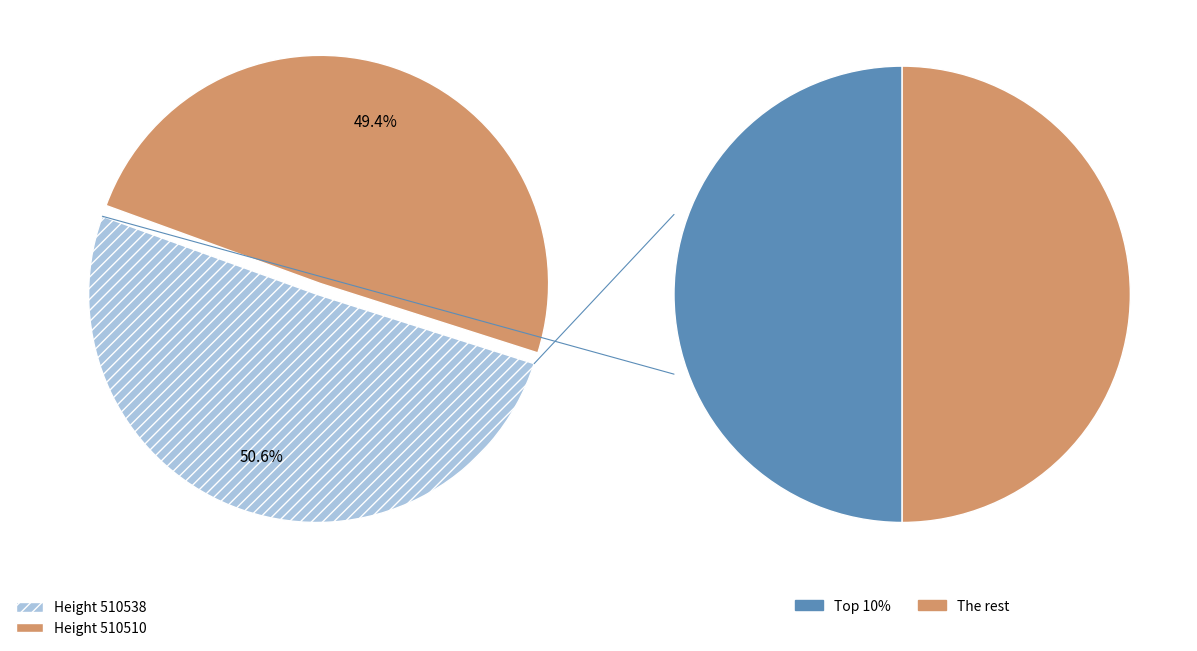

What is the change in value from 510538 to 510510?

-408144059519981568